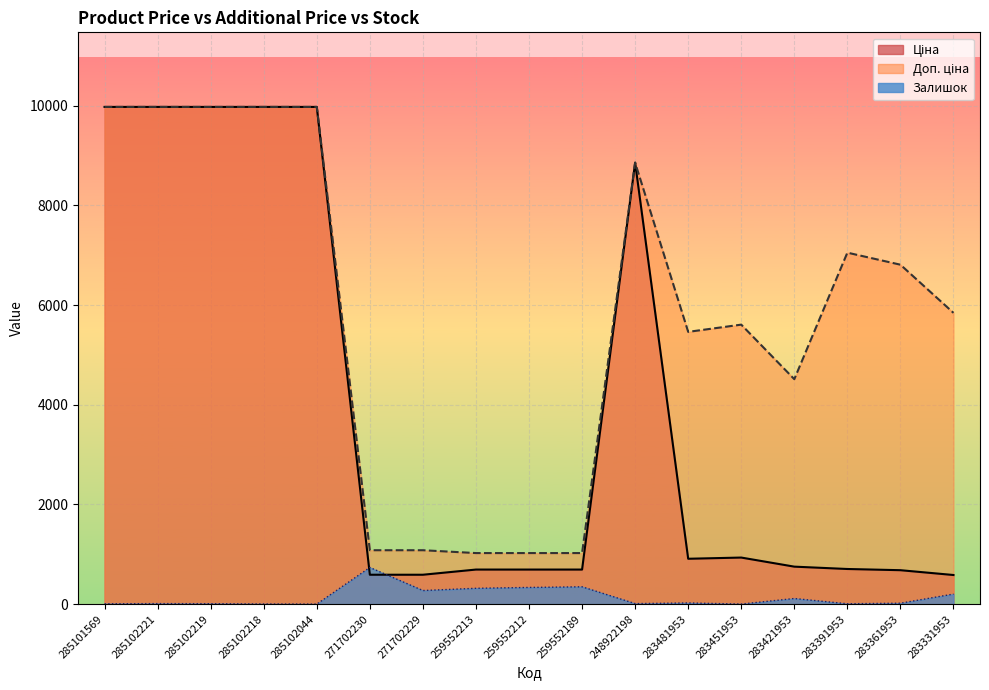

List the series in order of their overall mean, lowest first.

Залишок, Ціна, Доп. ціна